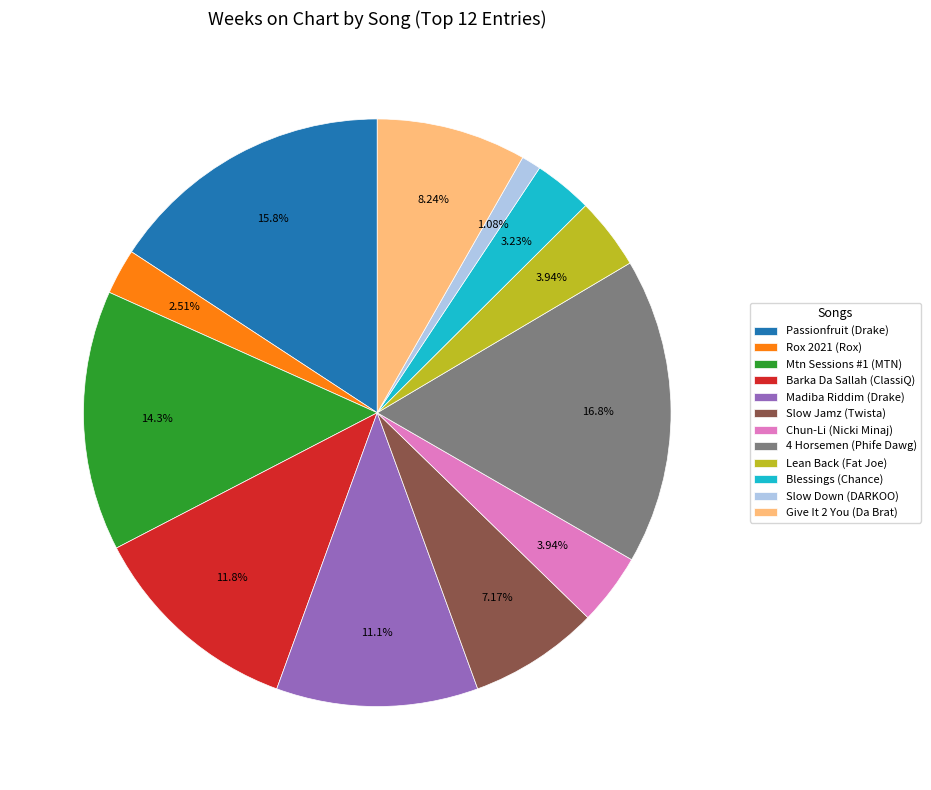

Which slice is the smallest?

Slow Down (DARKOO)